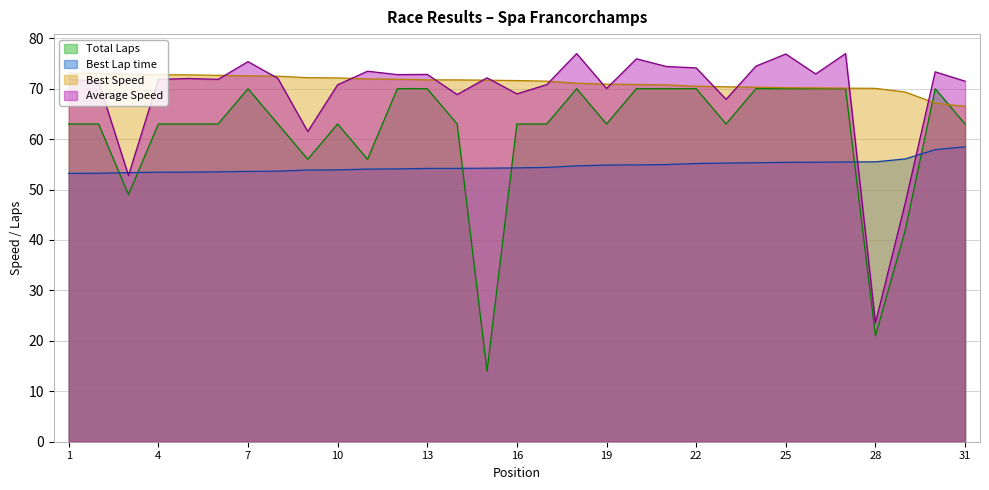

At which category does Average Speed reach its first local peak?

5